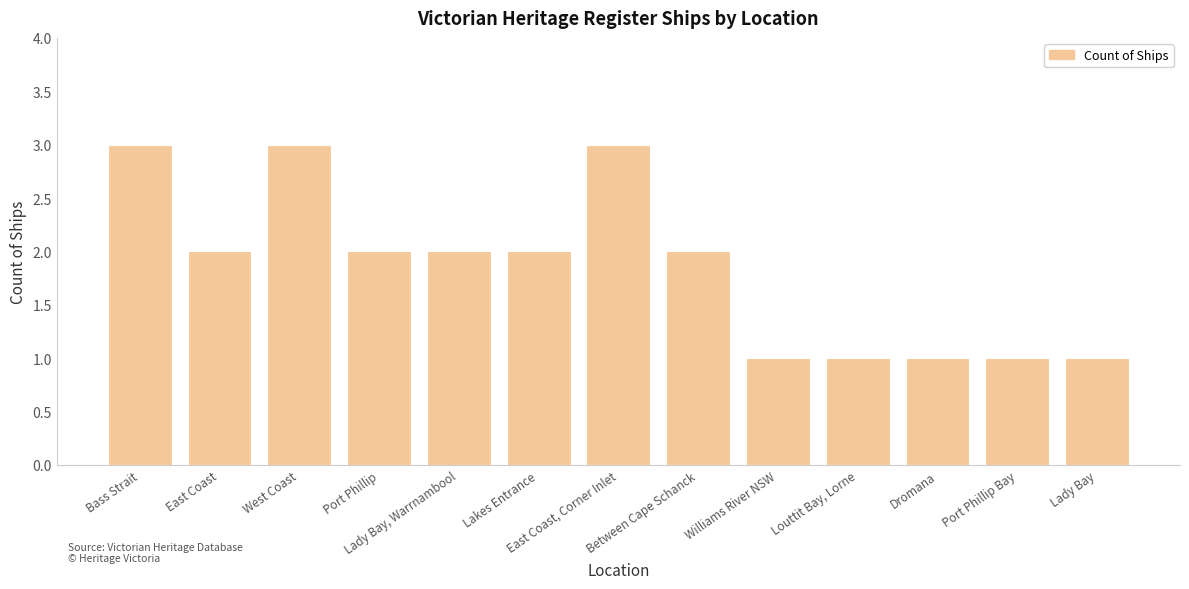

Reading left to right, transcribe all the data shown in this chart.

Bass Strait=3	East Coast=2	West Coast=3	Port Phillip=2	Lady Bay, Warrnambool=2	Lakes Entrance=2	East Coast, Corner Inlet=3	Between Cape Schanck=2	Williams River NSW=1	Louttit Bay, Lorne=1	Dromana=1	Port Phillip Bay=1	Lady Bay=1